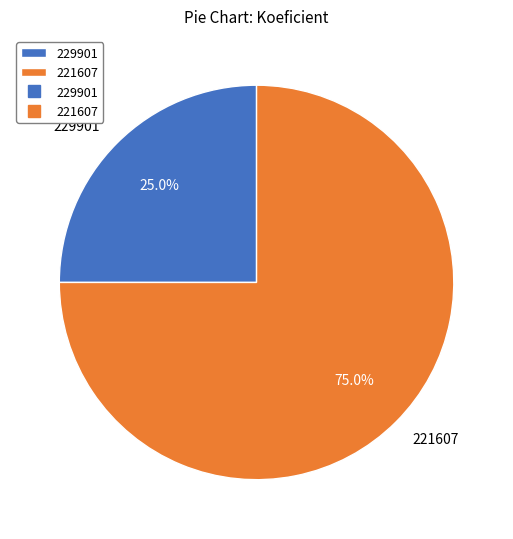

What is the total percentage of 229901 and 221607?

100.0%